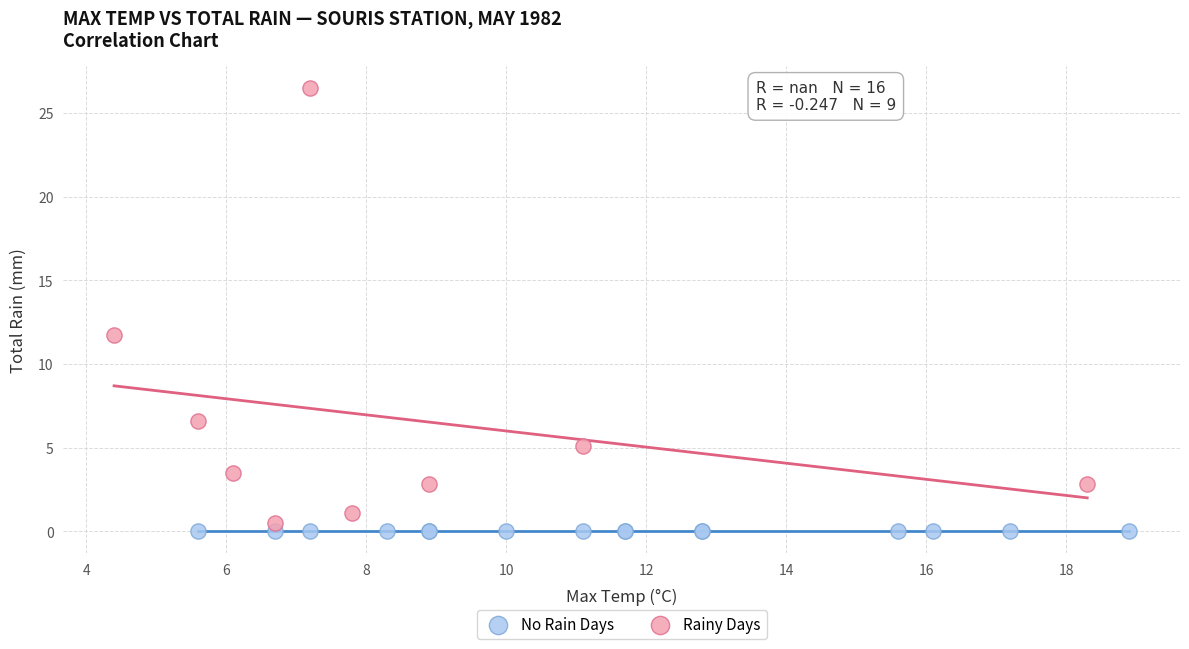

Which series contains the lowest Y value?

No Rain Days